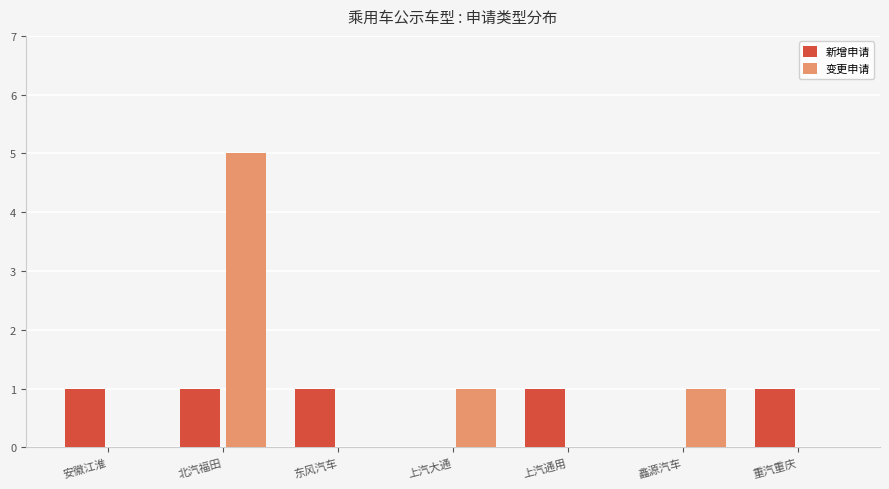

Reading left to right, transcribe all the data shown in this chart.

新增申请: 1	1	1	0	1	0	1
变更申请: 0	5	0	1	0	1	0